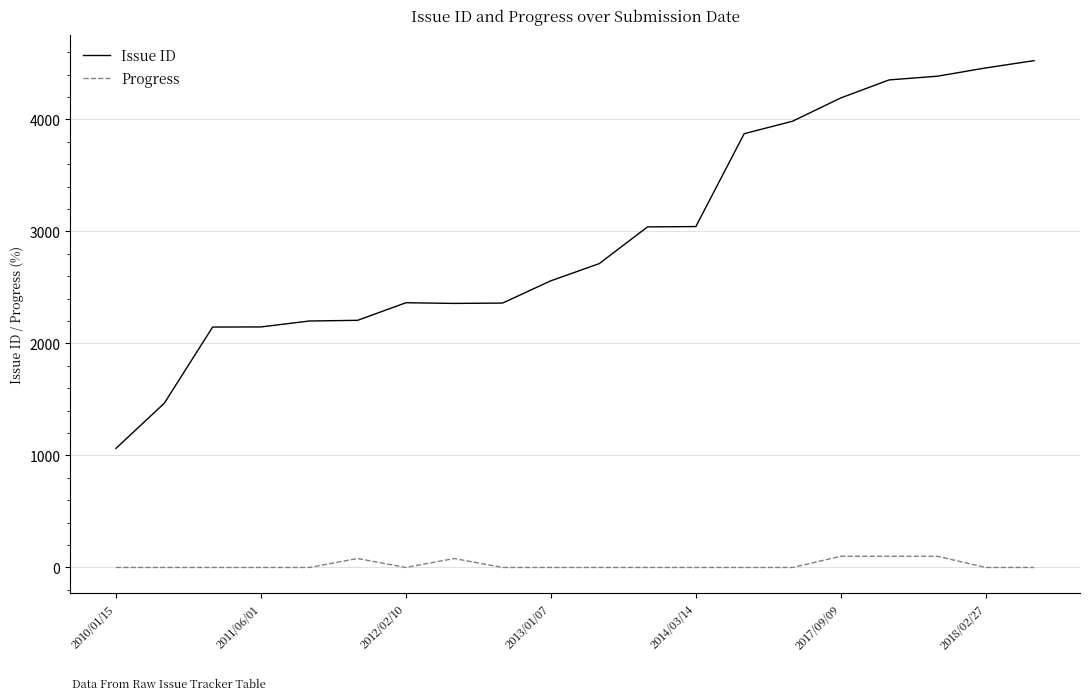

What is the difference between the maximum and second lowest values in the Issue ID series?

3058